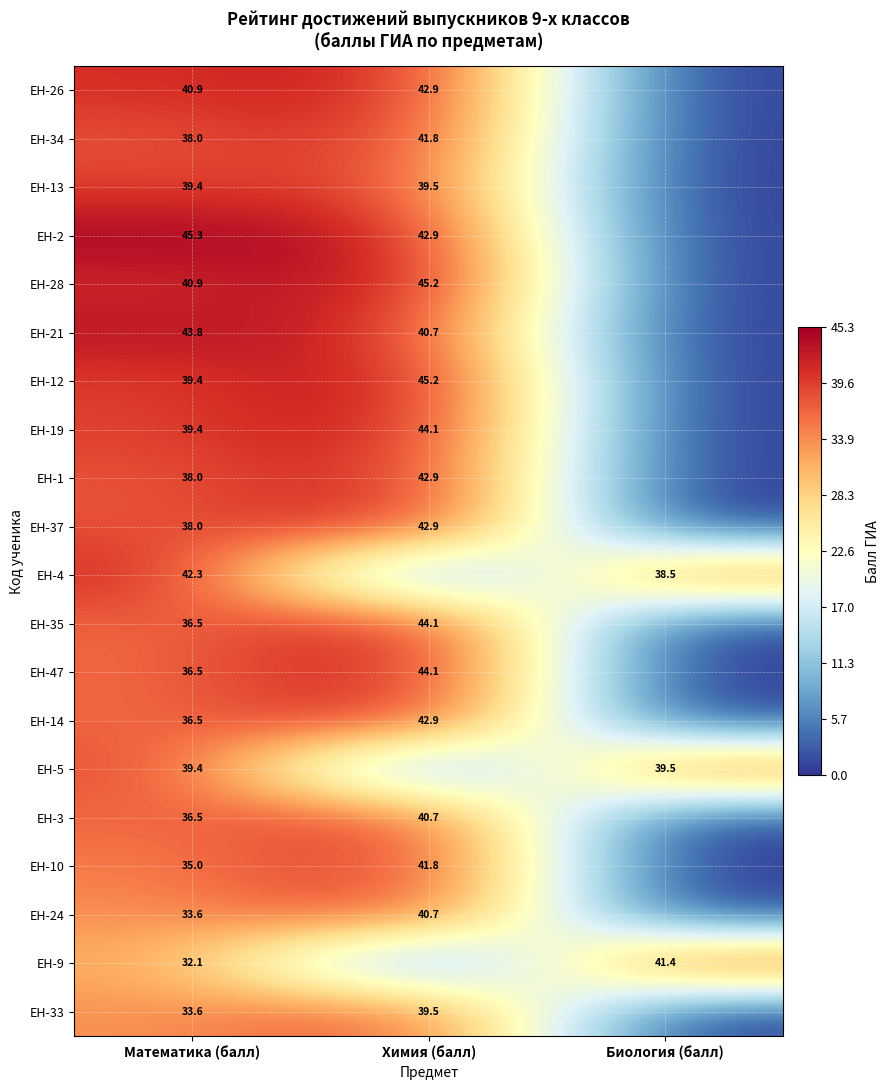

The value of ЕН-37 at Химия (балл) is 42.9. True or false?

True